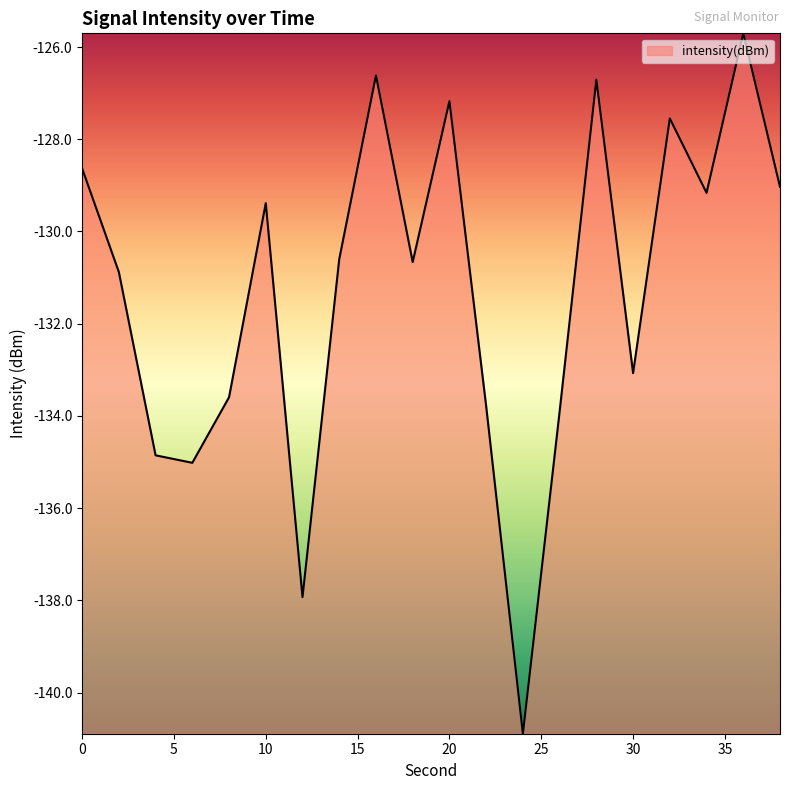

What is the minimum value shown in the chart?

-140.9